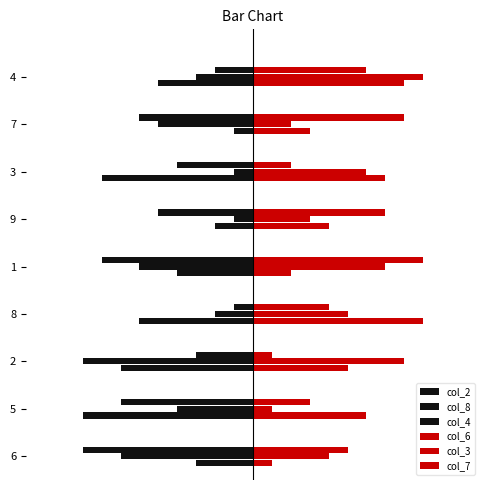

What is the sum of the col_7 values at 4 and 3?

8